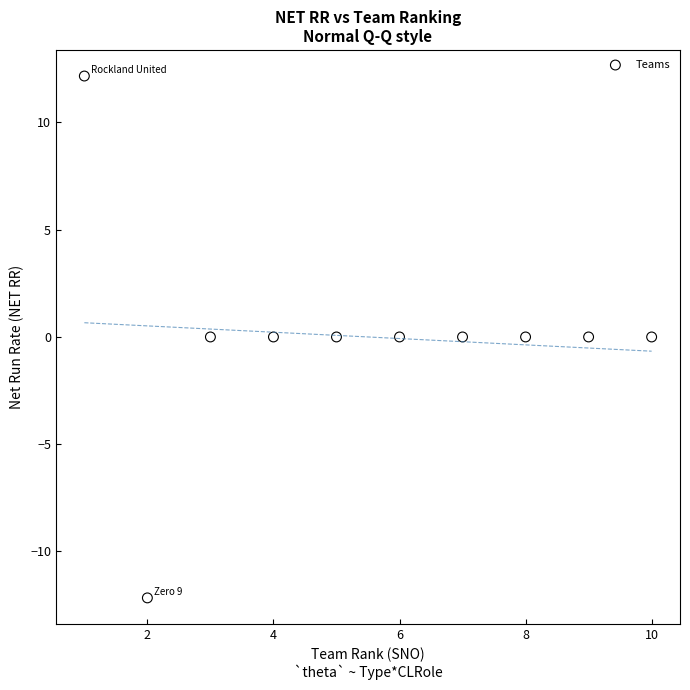

What is the range of X values (max minus min)?

9.0